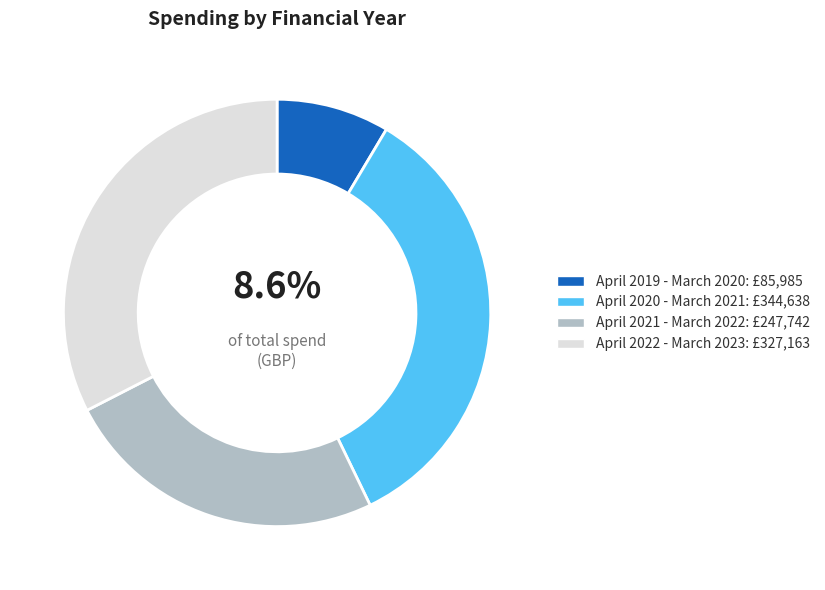

Between April 2021 - March 2022 and April 2020 - March 2021, which is larger?

April 2020 - March 2021